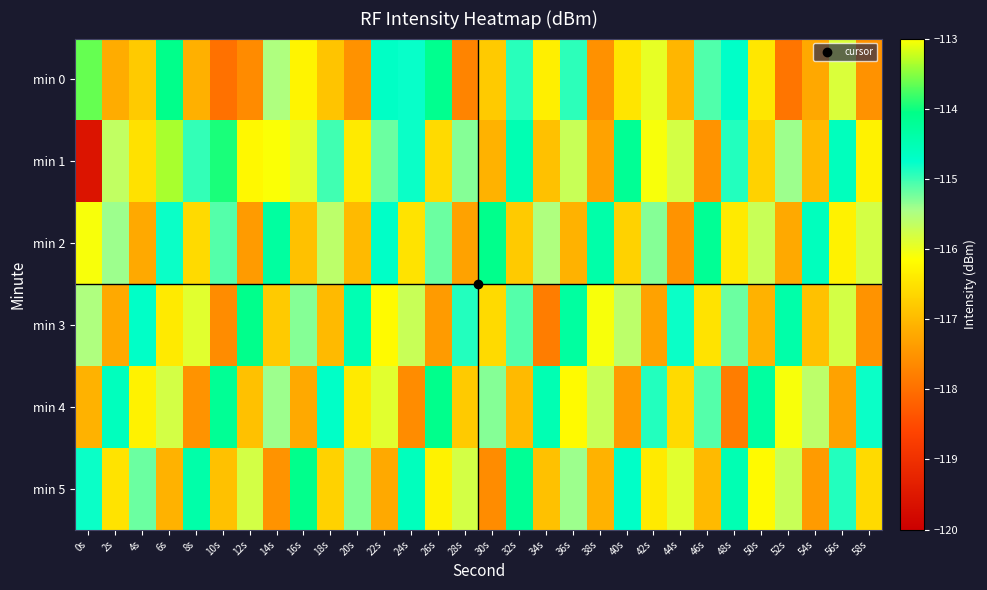

Which series has the largest range (max minus min)?

min 1